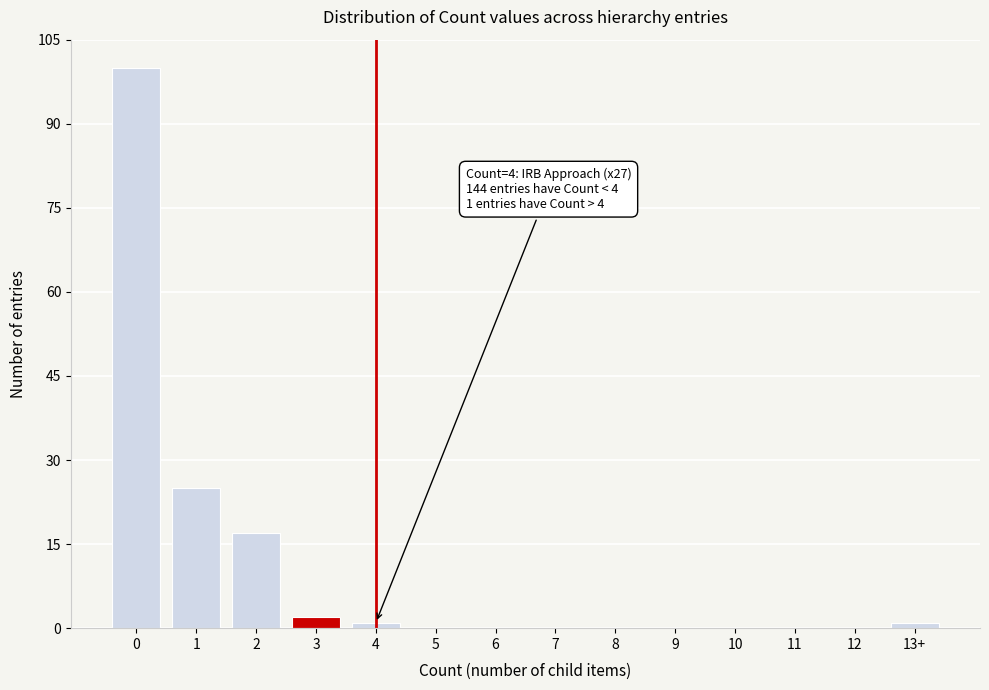

Reading left to right, extract all data points from this chart.

0=100	1=25	2=17	3=2	4=1	5=0	6=0	7=0	8=0	9=0	10=0	11=0	12=0	13+=1